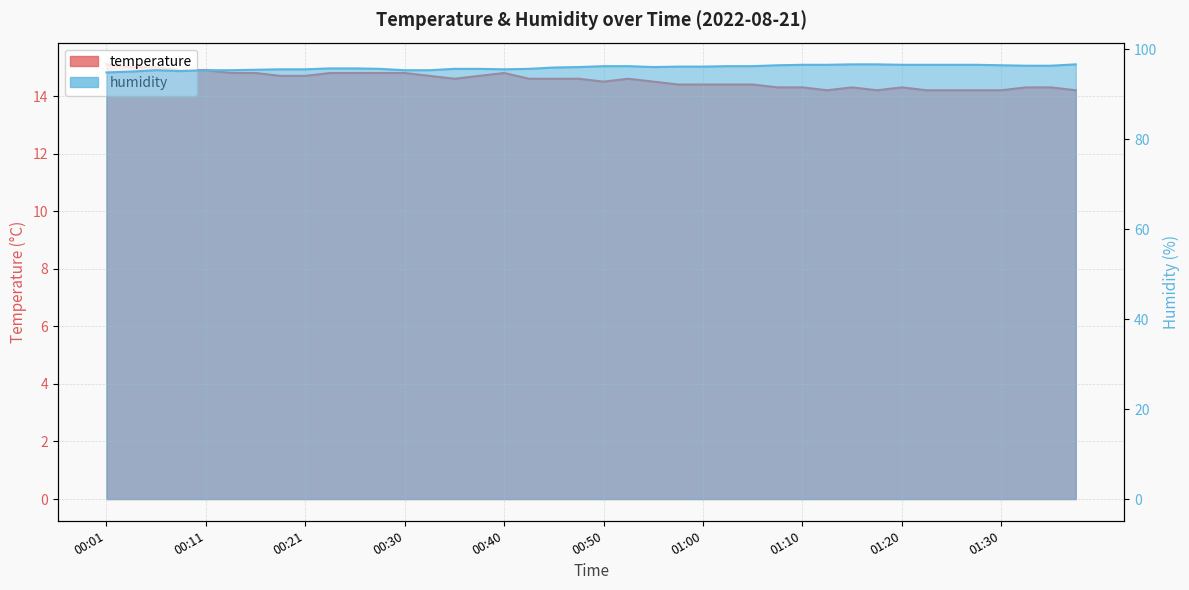

What position from the left is 01:13?

30